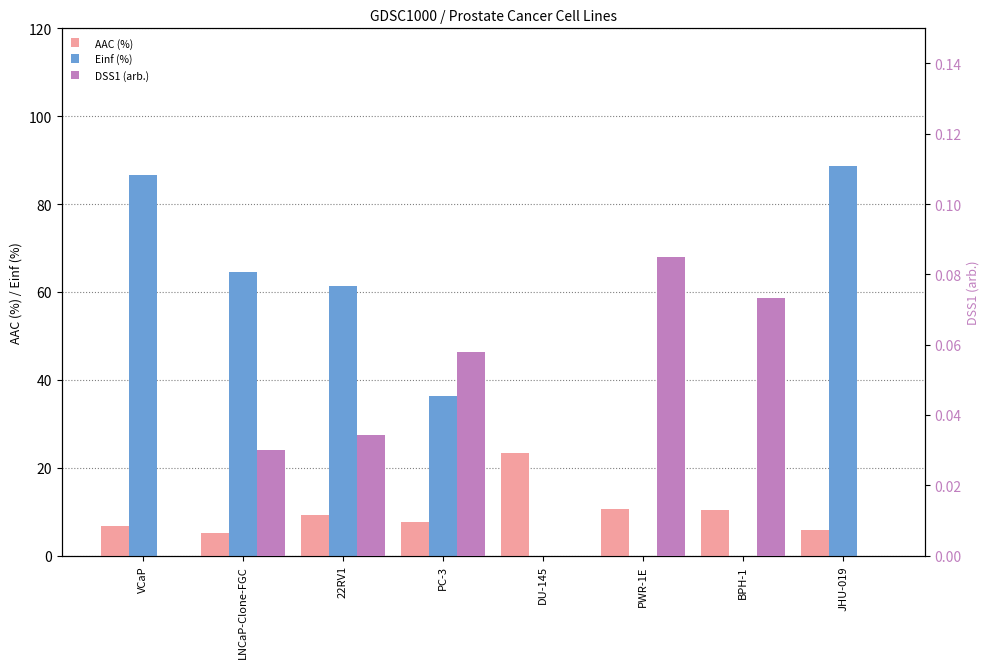

How many groups of bars are there?

8